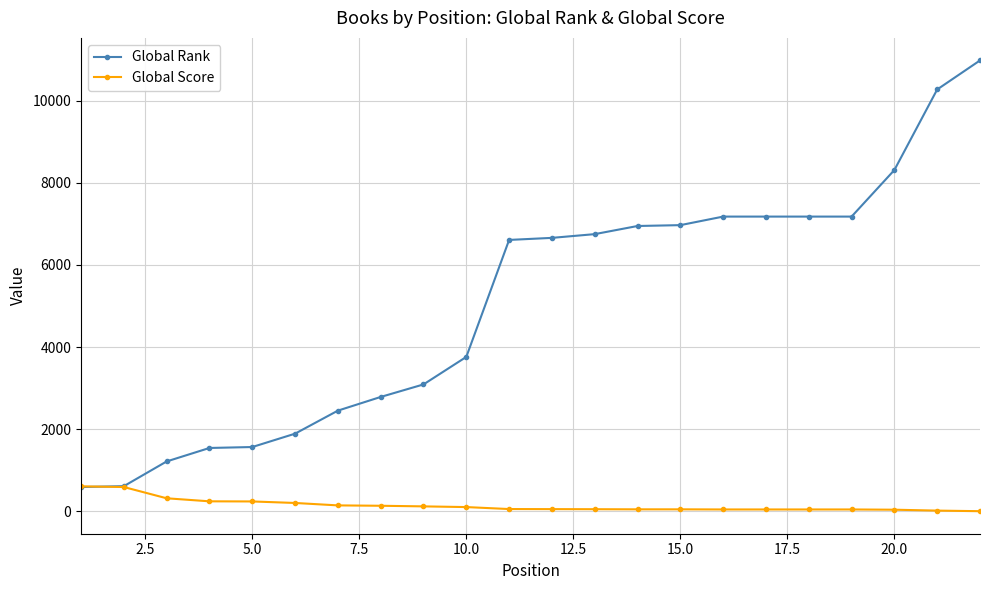

How many data points does each series have?

22